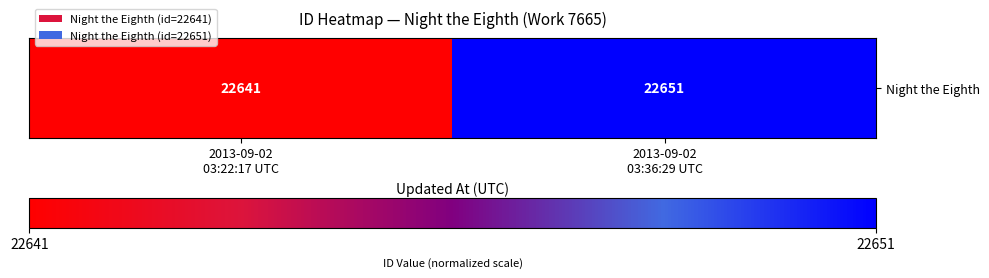

What is the average value?

22646